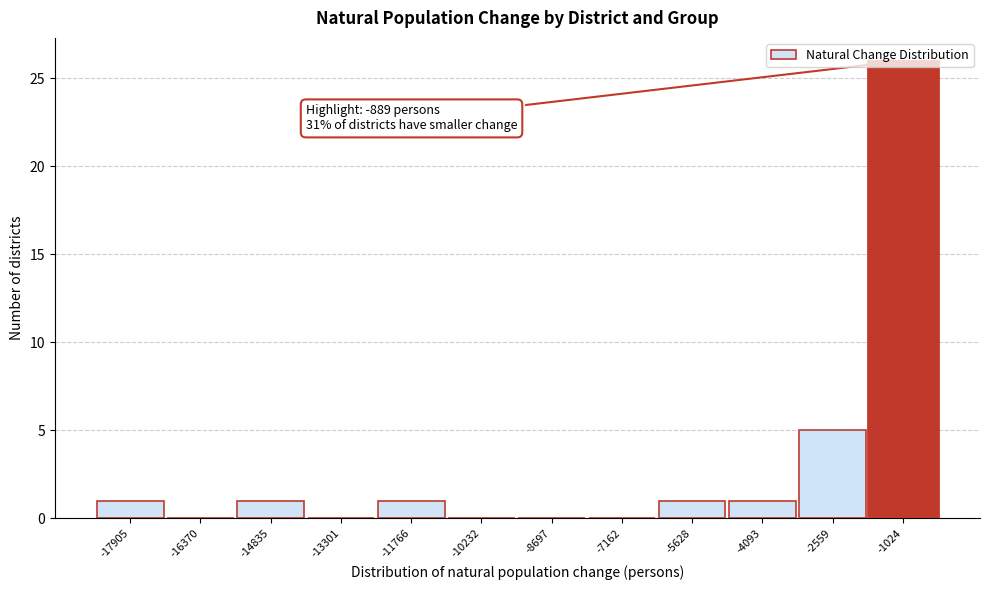

What is the sum of the values at -2559 and -10232?

5